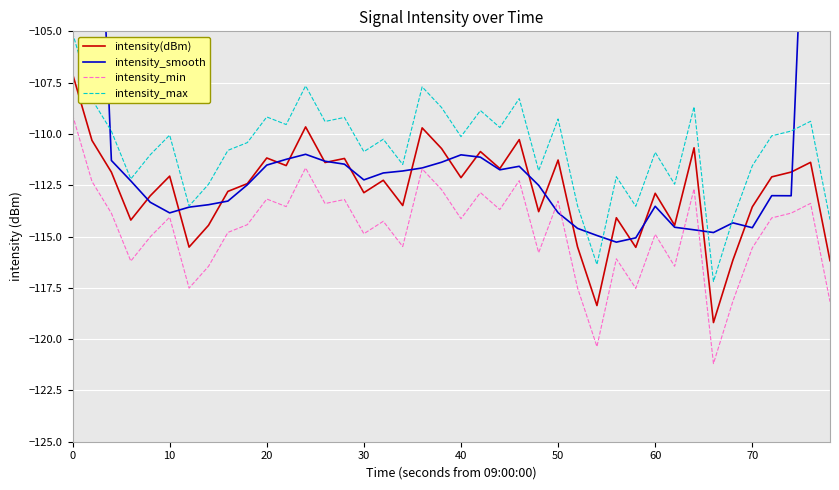

Which series has the widest spread of values?

intensity_smooth